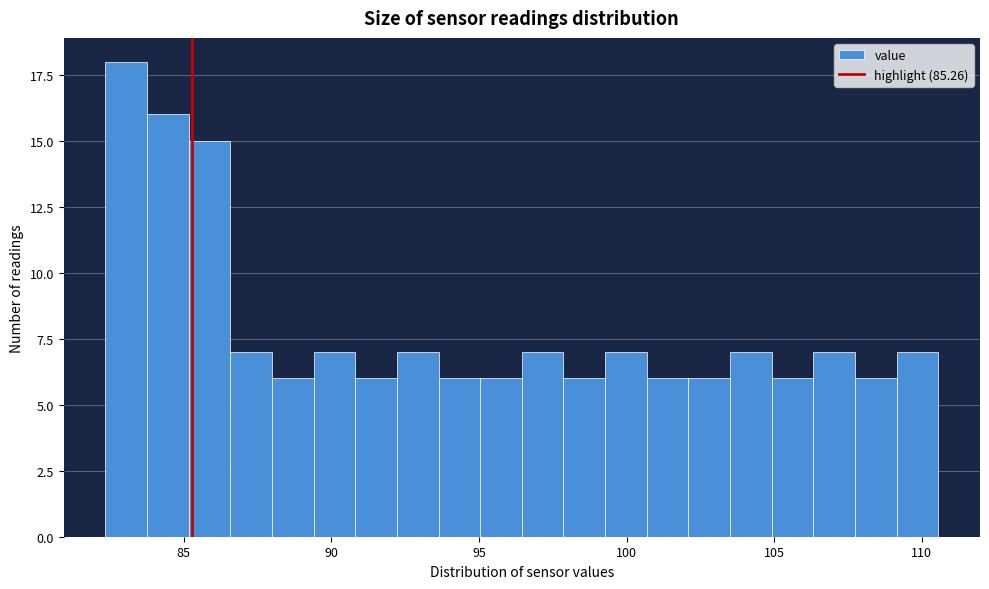

Around what value on the x-axis is the tallest bar? Give the approximate position of its centre, as read against the axis.

83.0